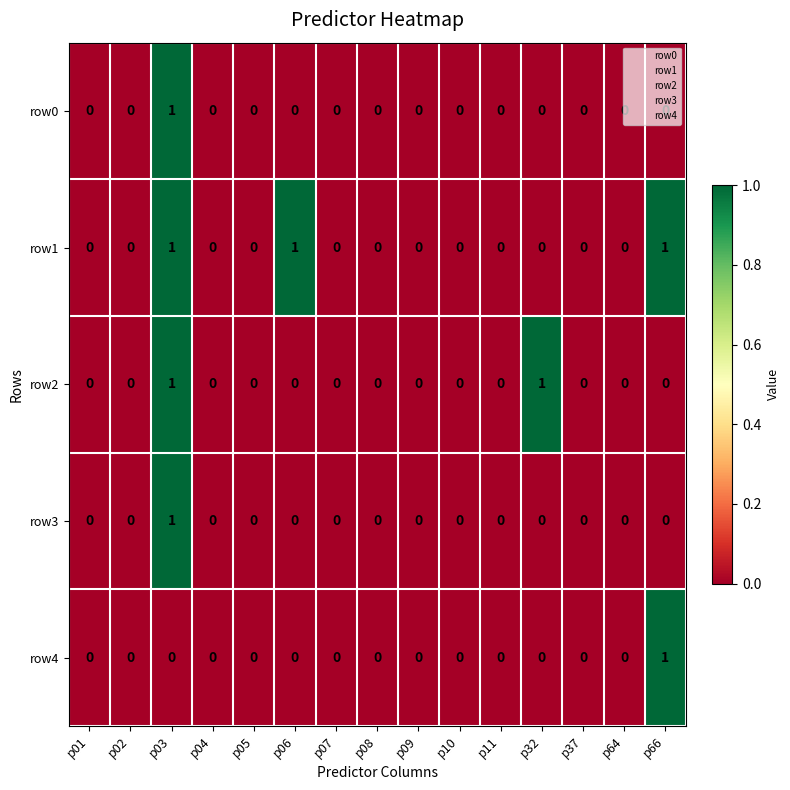

Is it true that row0 equals 0 at p03?

False